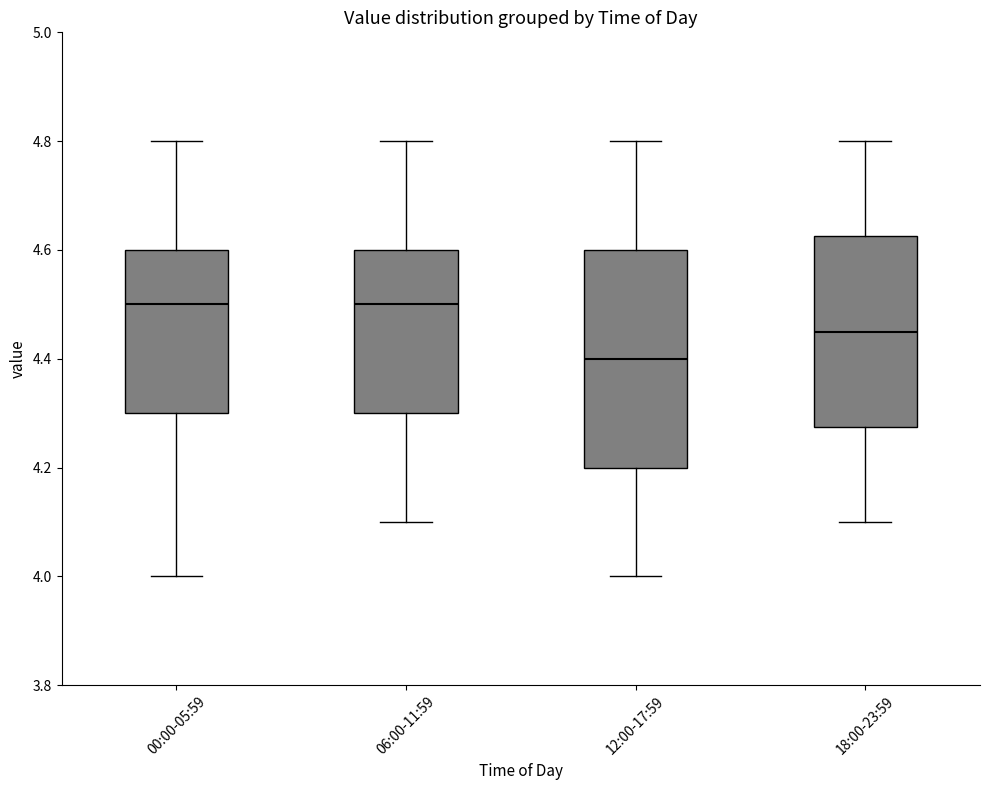

Reading left to right, transcribe this box plot: for each box, give where its median line is, the range the box spans, and where its two whiskers end, as read against the y-axis. The values are not printed on the chart, so give them approximately, as read against the axis.

00:00-05:59: median 4.50, box 4.30 to 4.60, whiskers 4.00 to 4.80
06:00-11:59: median 4.50, box 4.30 to 4.60, whiskers 4.10 to 4.80
12:00-17:59: median 4.40, box 4.20 to 4.60, whiskers 4.00 to 4.80
18:00-23:59: median 4.46, box 4.28 to 4.62, whiskers 4.10 to 4.80